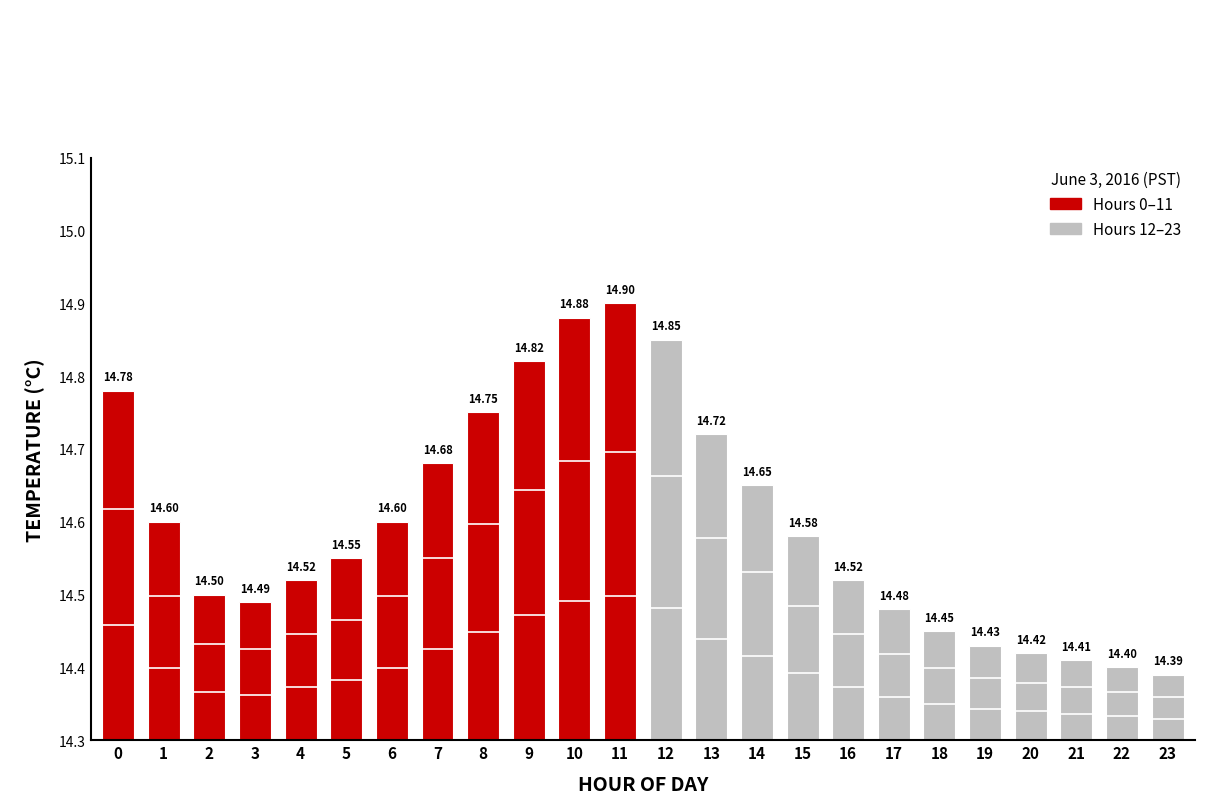

Does the chart contain stacked bars?

No